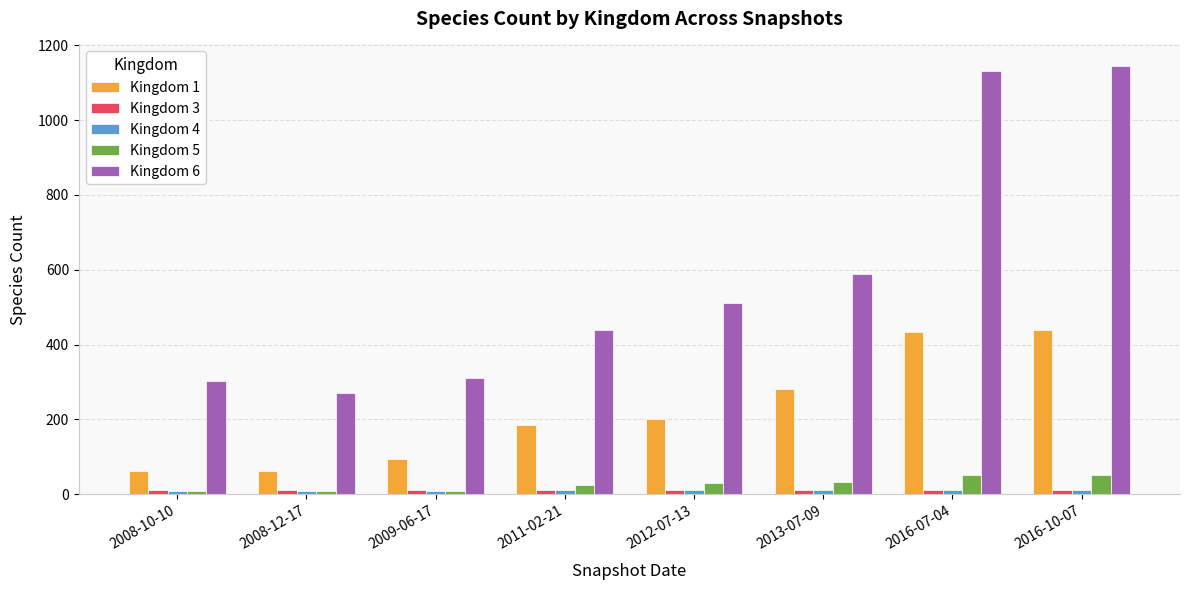

How many bars are there in total?

40